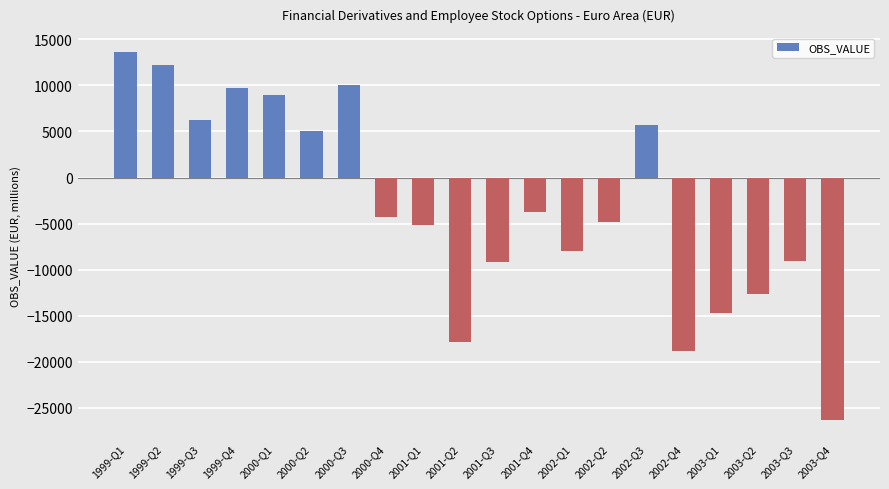

What is the label of the 4th bar from the right?

2003-Q1